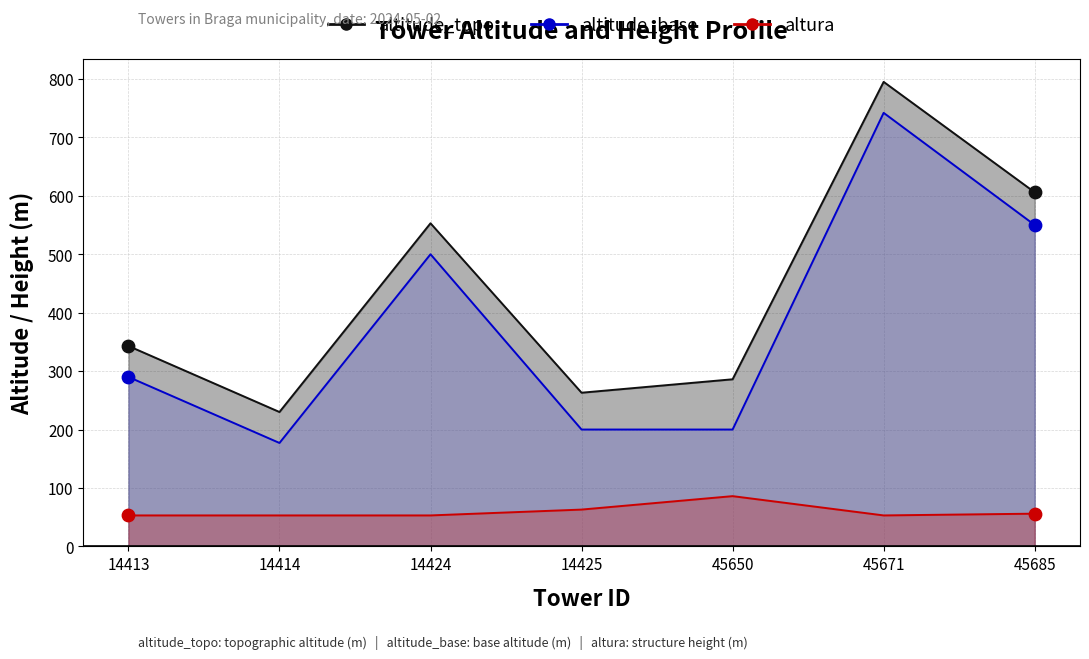

Which series reaches the minimum Y coordinate?

altura